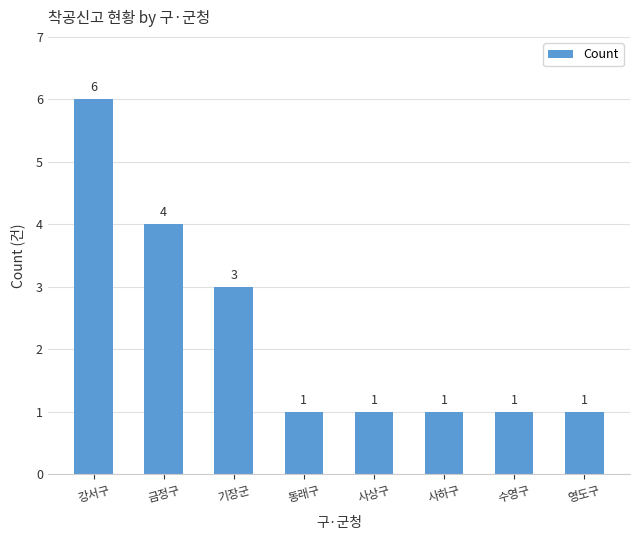

What is the label of the 7th bar from the left?

수영구